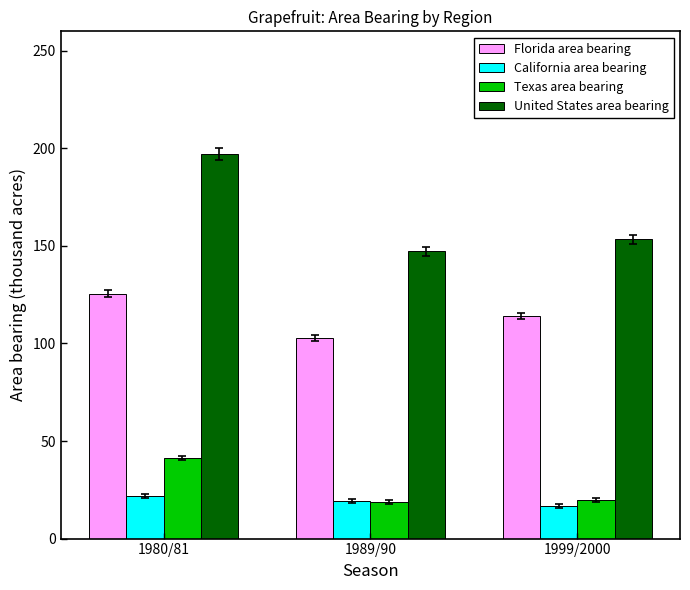

The value of Florida area bearing at 1980/81 is 125.6. True or false?

True